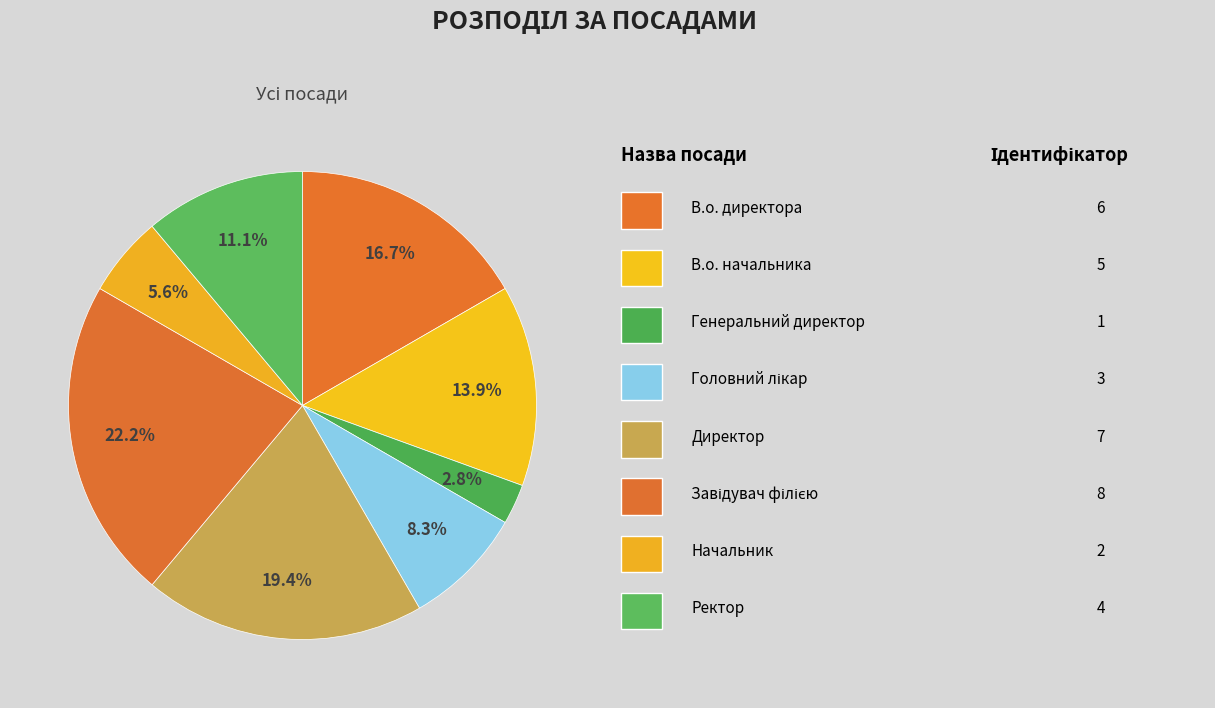

Rank the categories by value from highest to lowest.

Завідувач філією, Директор, В.о. директора, В.о. начальника, Ректор, Головний лікар, Начальник, Генеральний директор